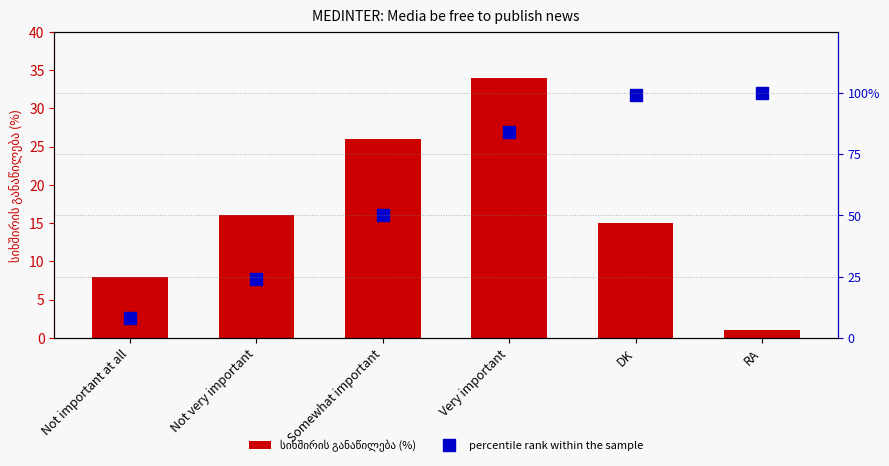

At which category does the chart reach its peak across all series?

RA